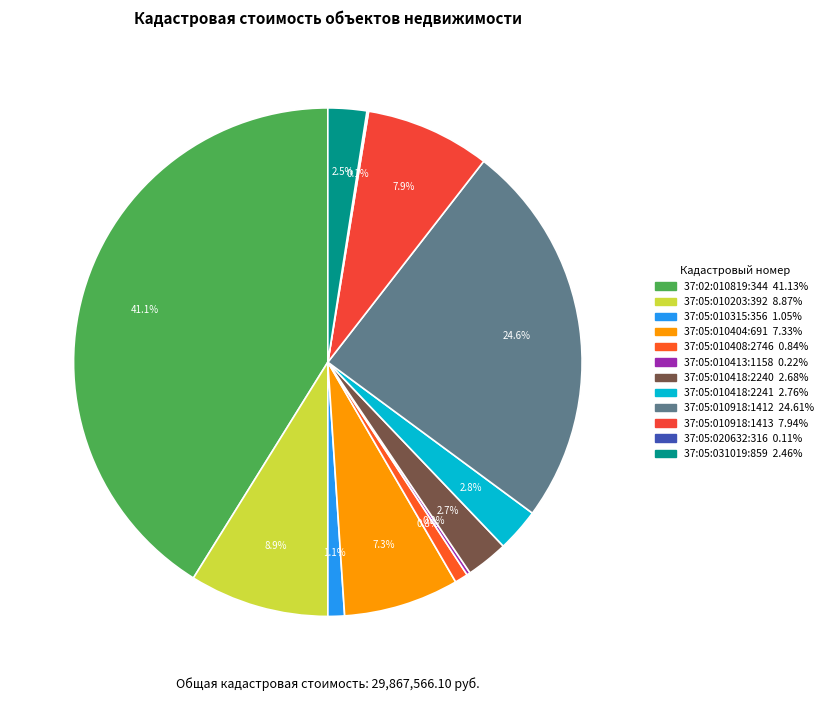

Rank the categories by value from highest to lowest.

37:02:010819:344, 37:05:010918:1412, 37:05:010203:392, 37:05:010918:1413, 37:05:010404:691, 37:05:010418:2241, 37:05:010418:2240, 37:05:031019:859, 37:05:010315:356, 37:05:010408:2746, 37:05:010413:1158, 37:05:020632:316